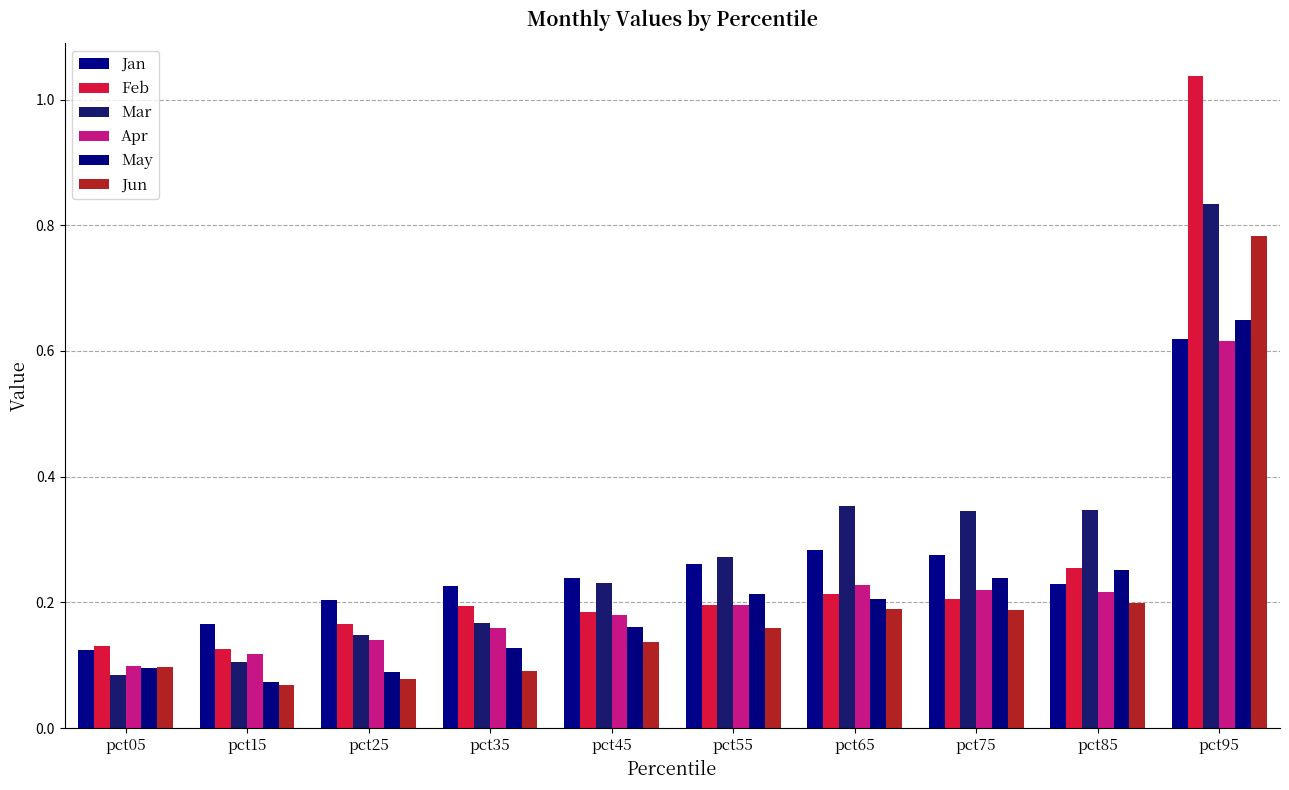

What are all the series names shown in the legend?

Jan, Feb, Mar, Apr, May, Jun